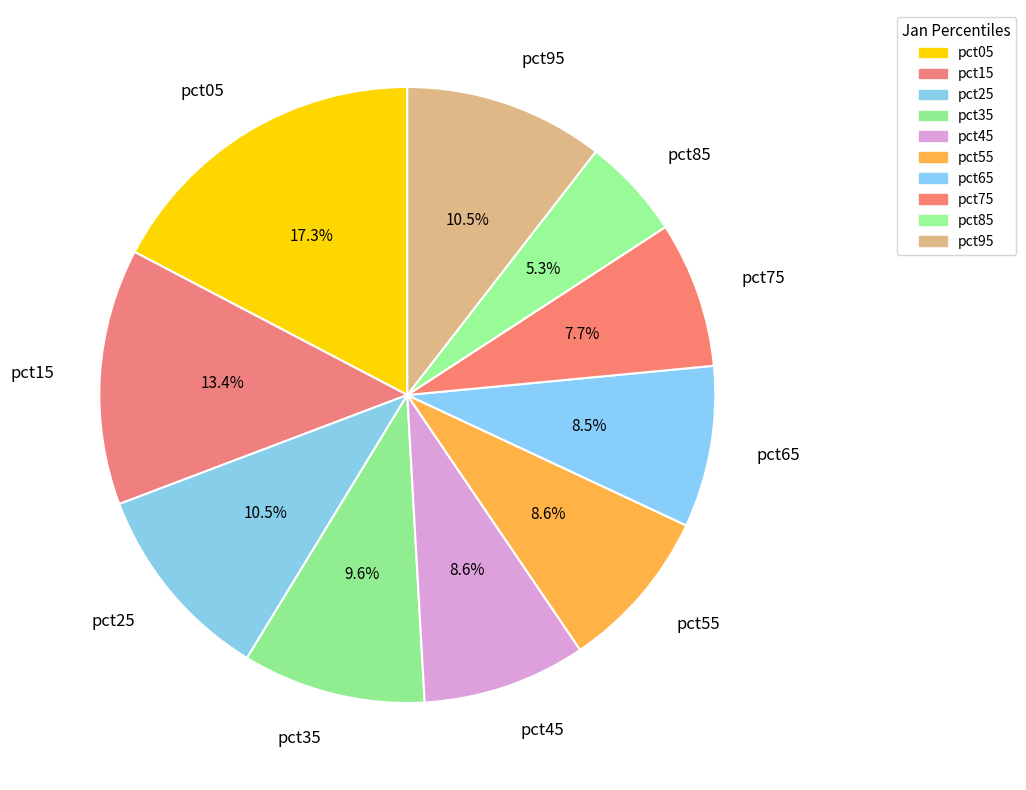

To the nearest percent, what is the combined percentage of pct05 and pct45?

26%